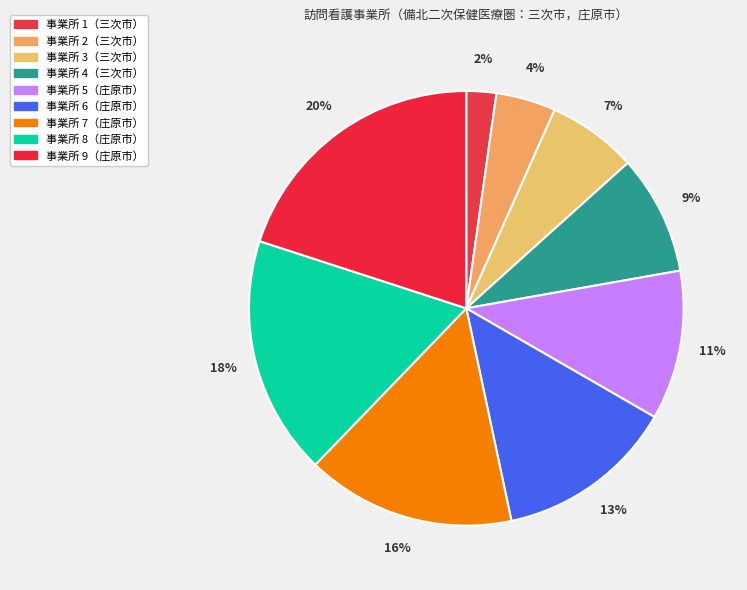

Count the number of slices in the pie.

9